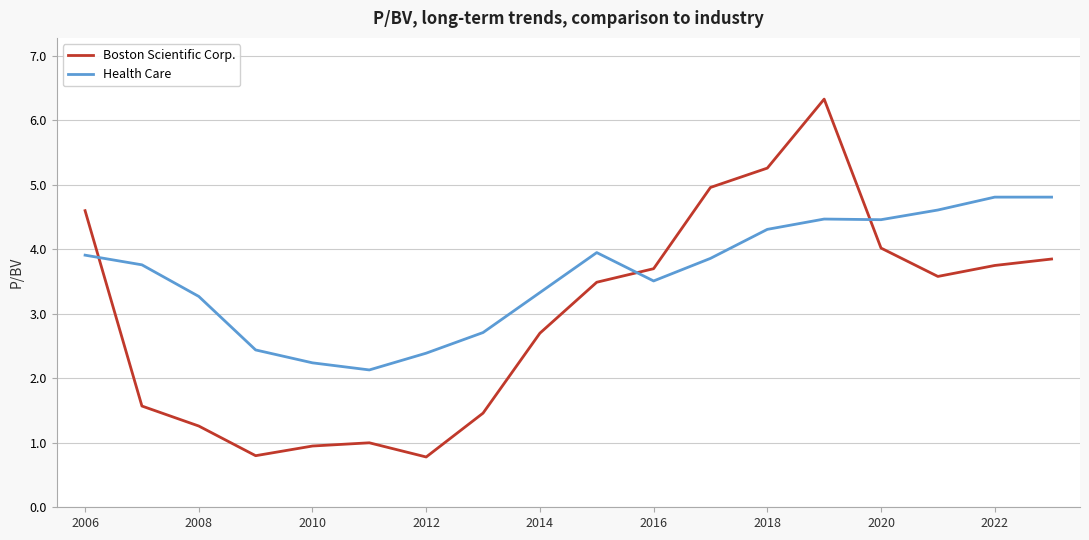

What is the maximum value shown in the chart?

6.3